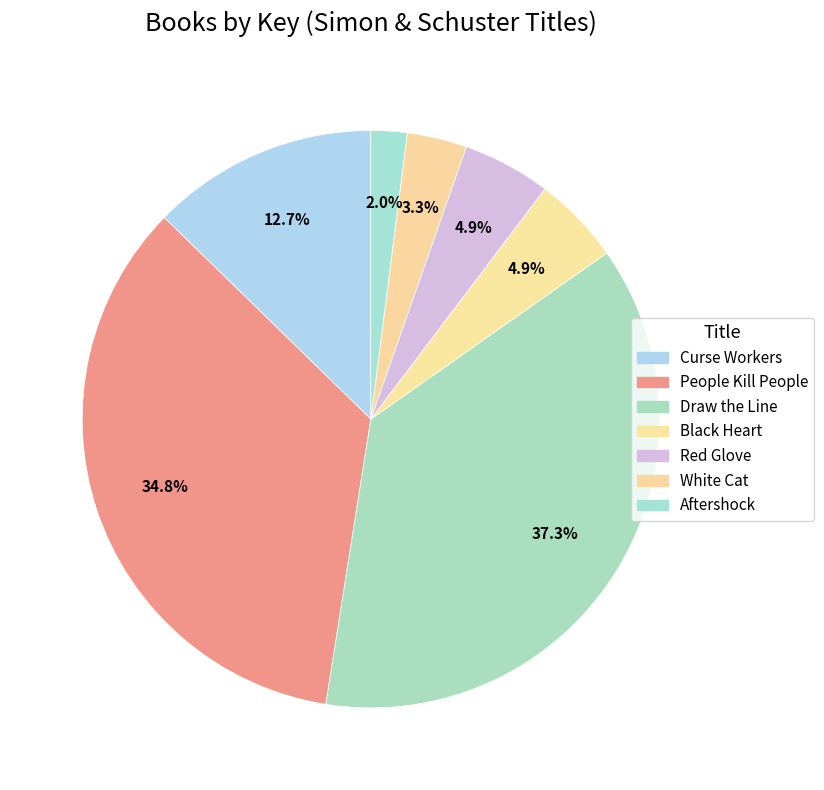

Which has a higher value, Curse Workers or White Cat?

Curse Workers